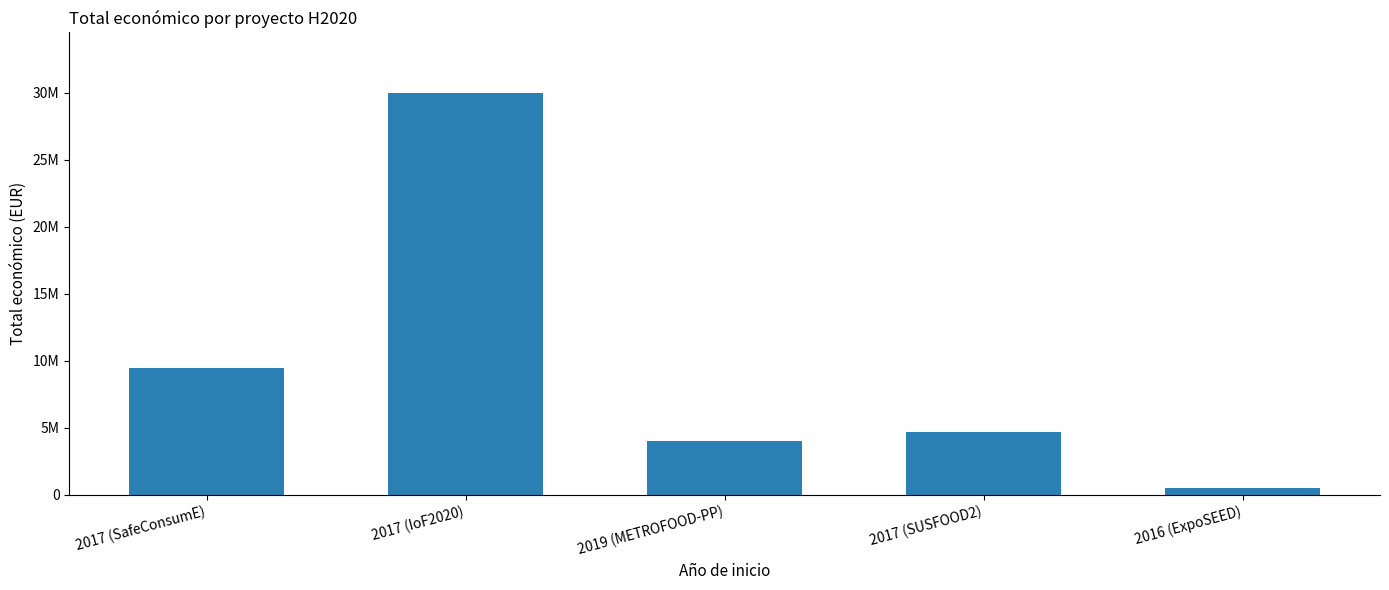

Which has a higher value, 2017 (SUSFOOD2) or 2019 (METROFOOD-PP)?

2017 (SUSFOOD2)